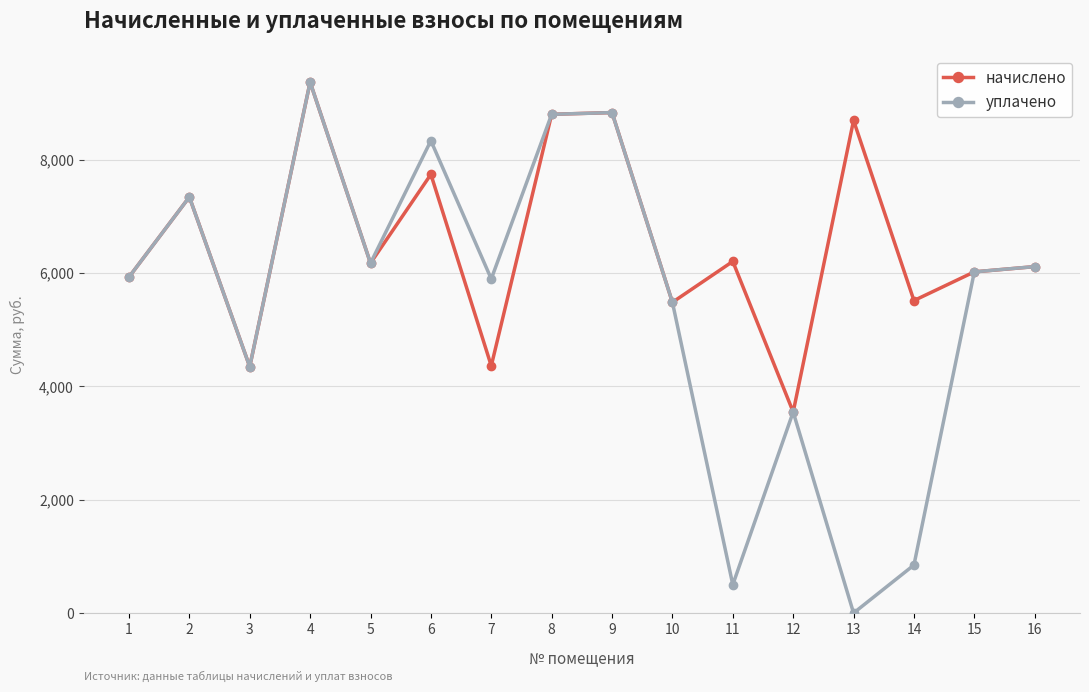

True or false: уплачено has more than 1 points higher than both neighbors.

True